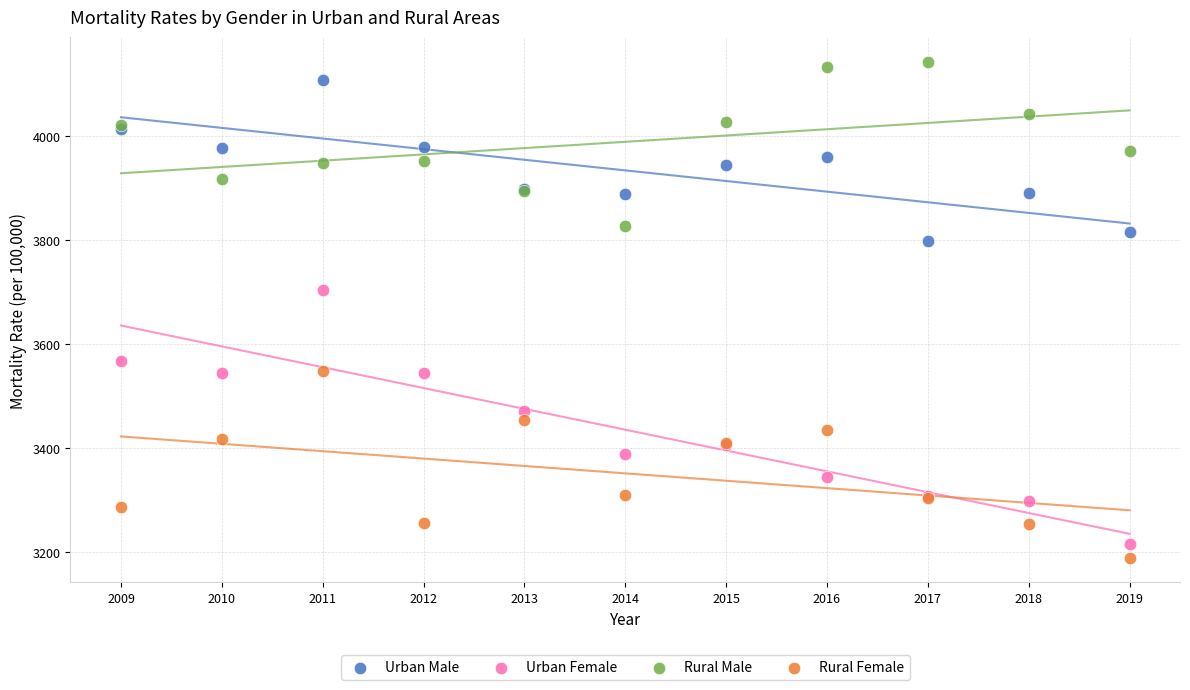

What are all the series names shown in the legend?

Urban Male, Urban Female, Rural Male, Rural Female